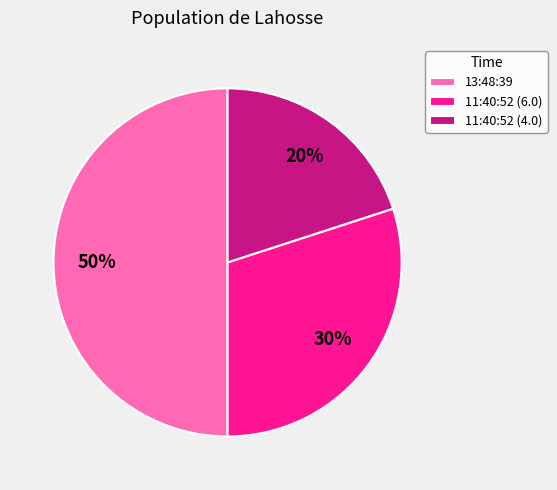

Approximately how many times larger is the value at 13:48:39 compared to 11:40:52 (4.0)?

2.5